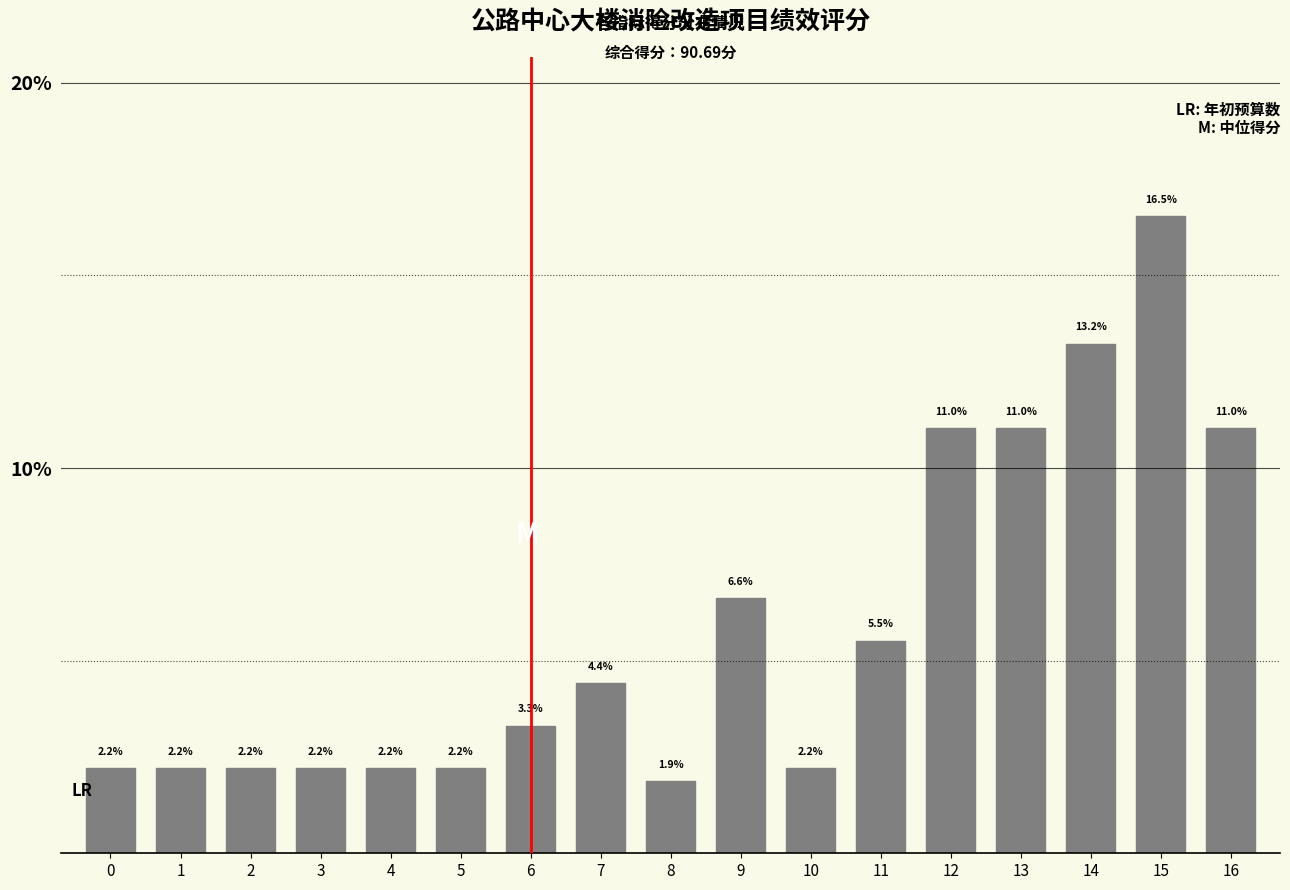

Reading left to right, what are all the values shown in this chart?

2.2	2.2	2.2	2.2	2.2	2.2	3.3	4.4	1.9	6.6	2.2	5.5	11.0	11.0	13.2	16.5	11.0